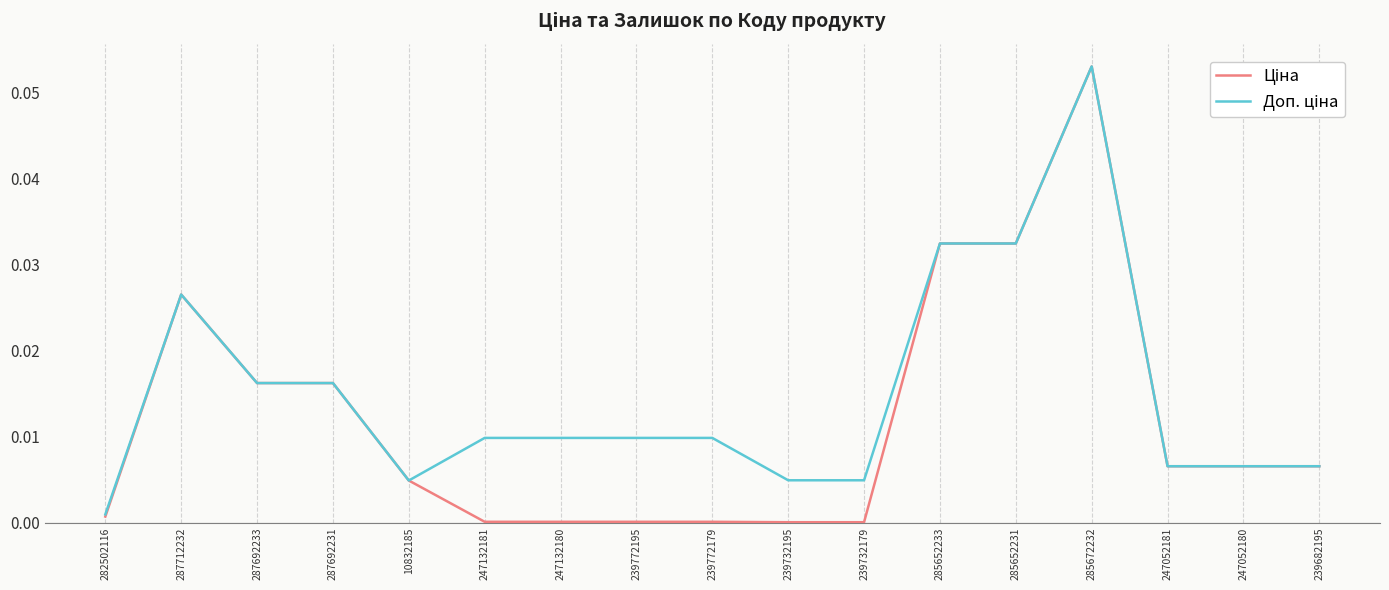

At which category does the chart reach its peak across all series?

285672232